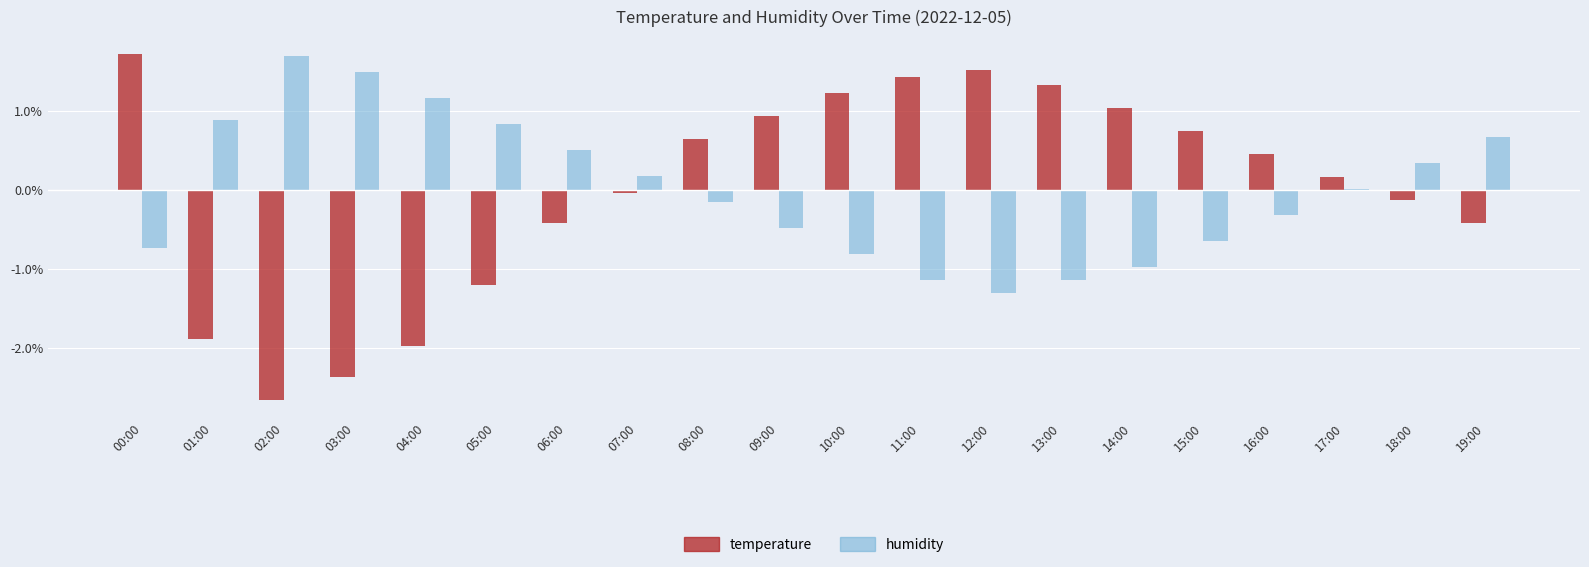

How many series are shown in this chart?

2